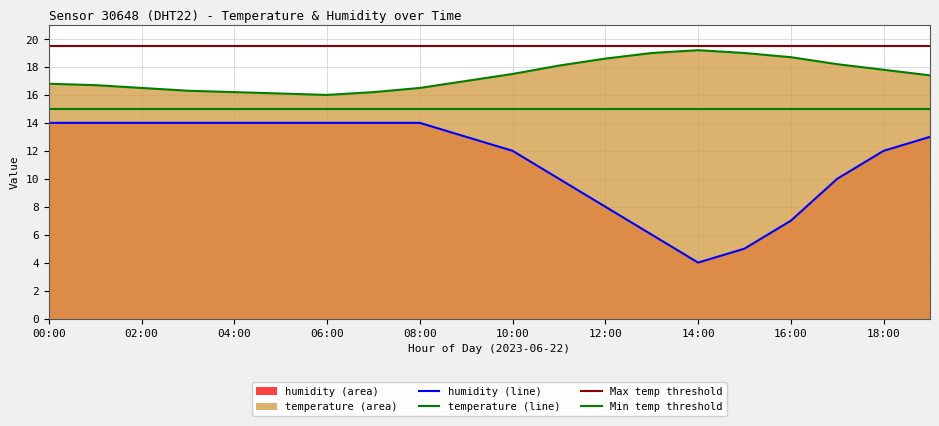

Count the number of data series in this chart.

2